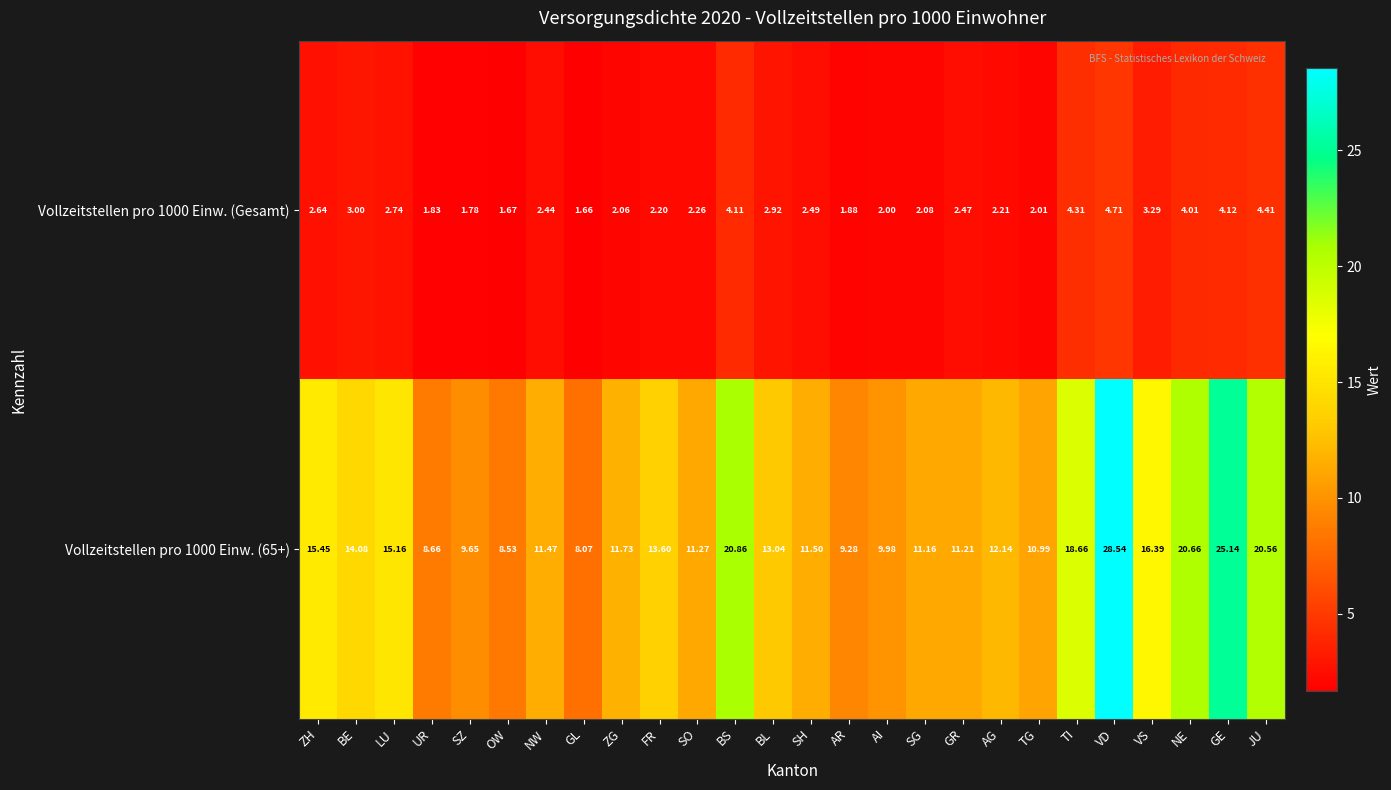

At which label is Vollzeitstellen pro 1000 Einw. (65+) closest to 18?

TI